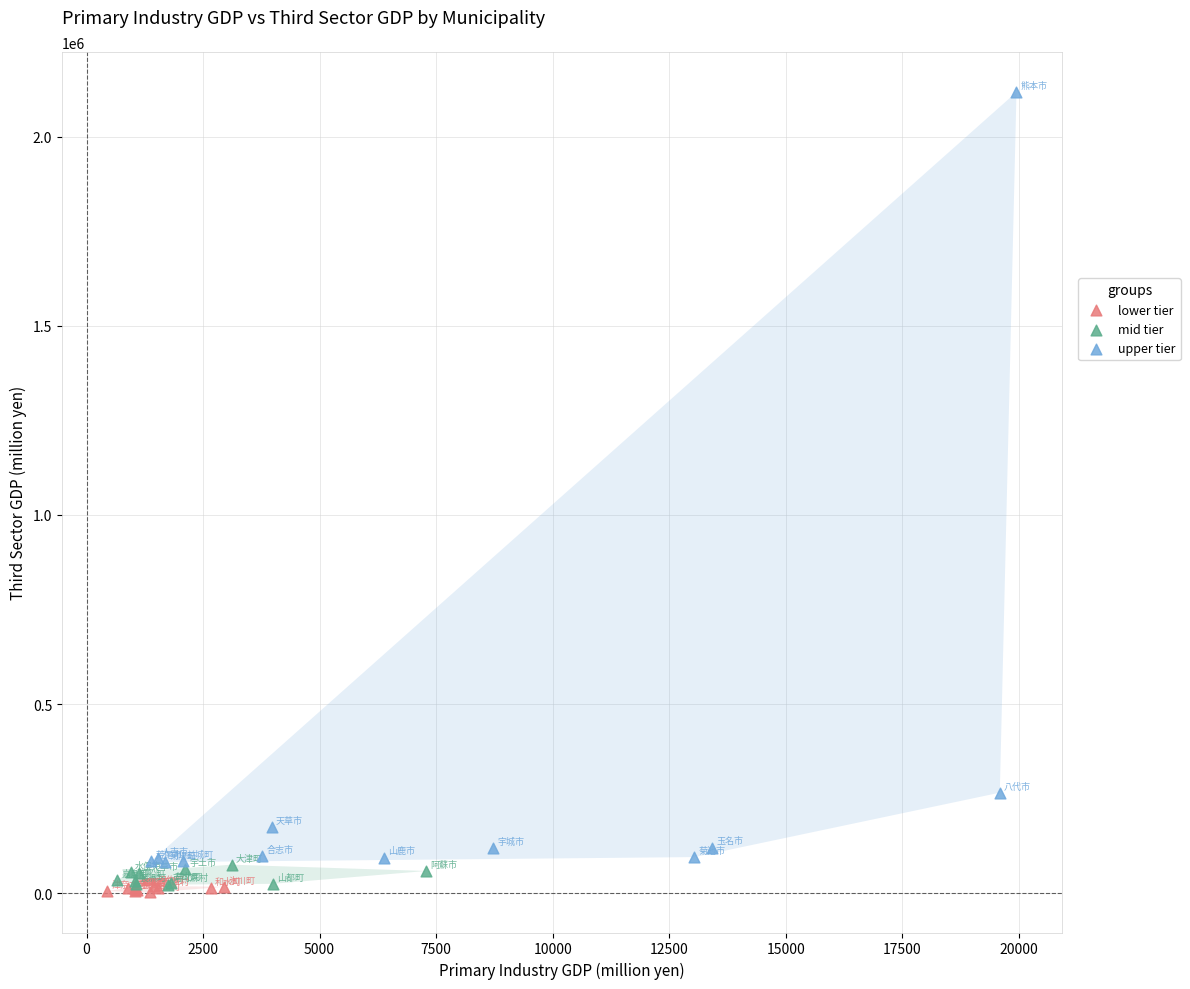

Which series has the largest Y range (max minus min)?

upper tier